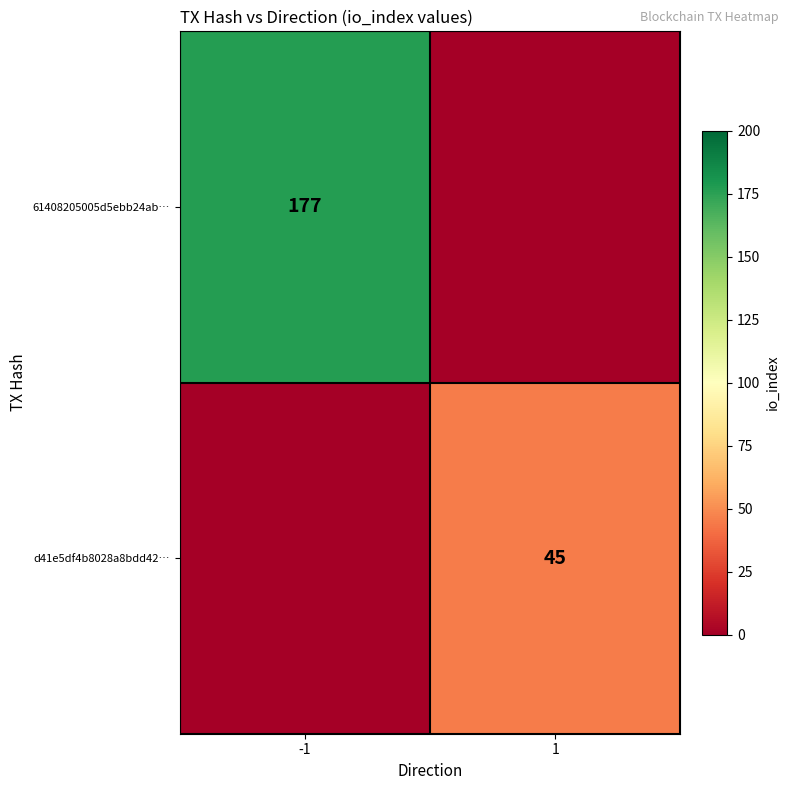

Which category has the lowest value across all series?

1